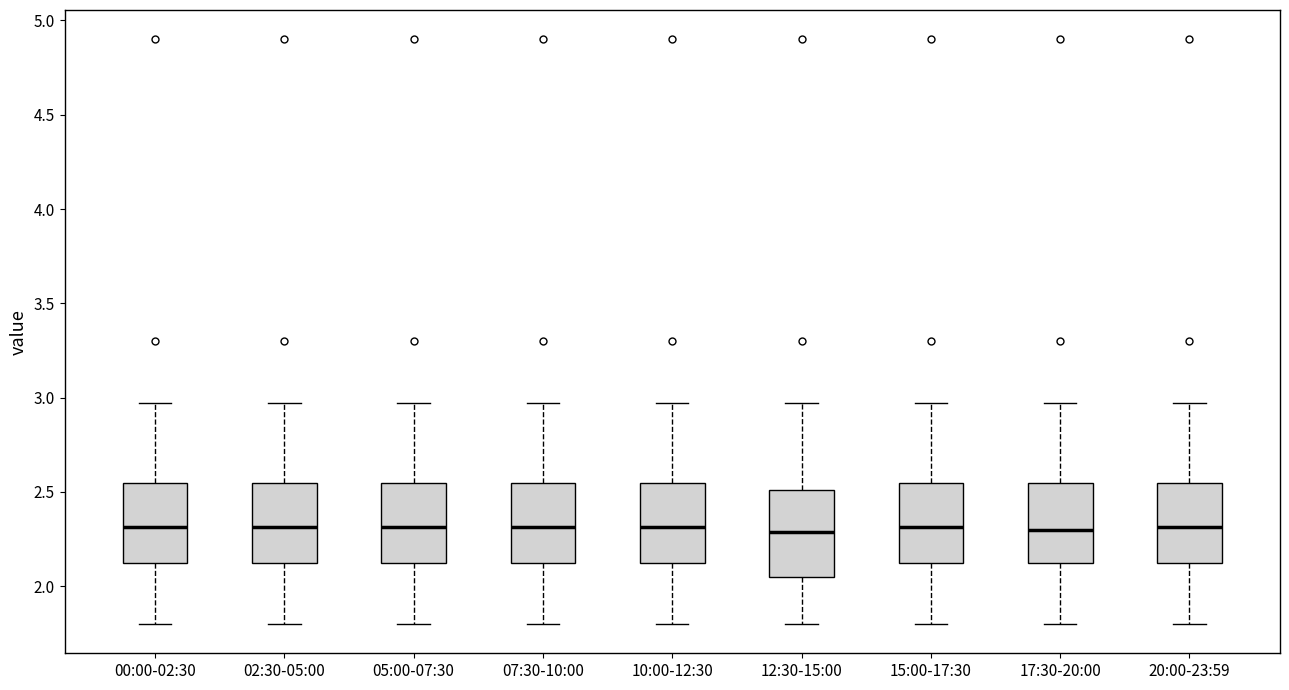

Reading left to right, transcribe this box plot: for each box, give where its median line is, the range the box spans, and where its two whiskers end, as read against the y-axis. The values are not printed on the chart, so give them approximately, as read against the axis.

00:00-02:30: median 2.30, box 2.10 to 2.55, whiskers 1.80 to 2.95
02:30-05:00: median 2.30, box 2.10 to 2.55, whiskers 1.80 to 2.95
05:00-07:30: median 2.30, box 2.10 to 2.55, whiskers 1.80 to 2.95
07:30-10:00: median 2.30, box 2.10 to 2.55, whiskers 1.80 to 2.95
10:00-12:30: median 2.30, box 2.10 to 2.55, whiskers 1.80 to 2.95
12:30-15:00: median 2.30, box 2.05 to 2.50, whiskers 1.80 to 2.95
15:00-17:30: median 2.30, box 2.10 to 2.55, whiskers 1.80 to 2.95
17:30-20:00: median 2.30, box 2.10 to 2.55, whiskers 1.80 to 2.95
20:00-23:59: median 2.30, box 2.10 to 2.55, whiskers 1.80 to 2.95